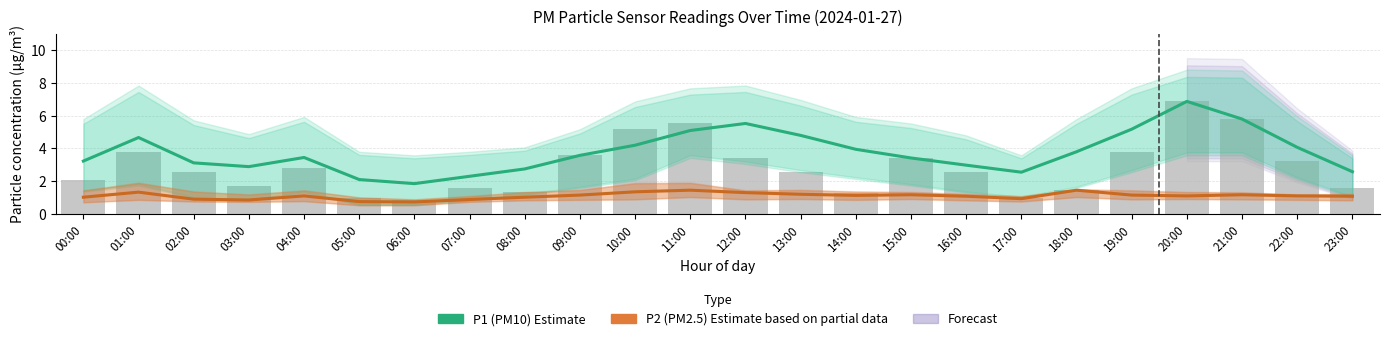

What is the difference between the highest and lowest values at 23:00?

1.5